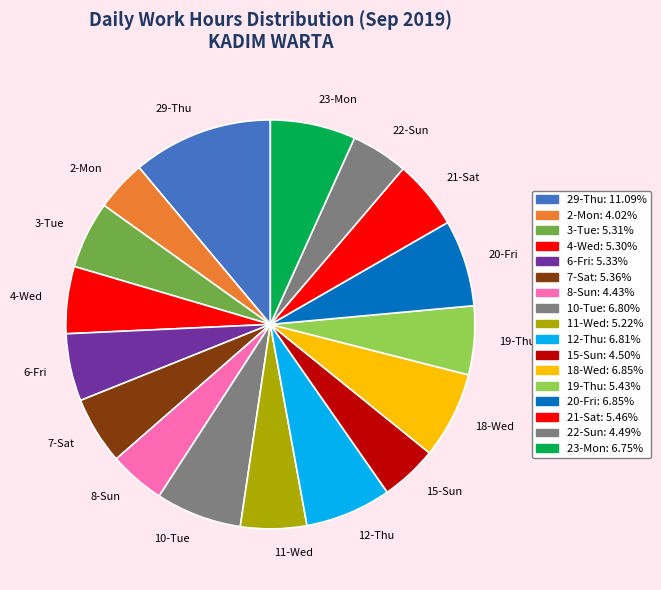

Which slice is the largest?

29-Thu